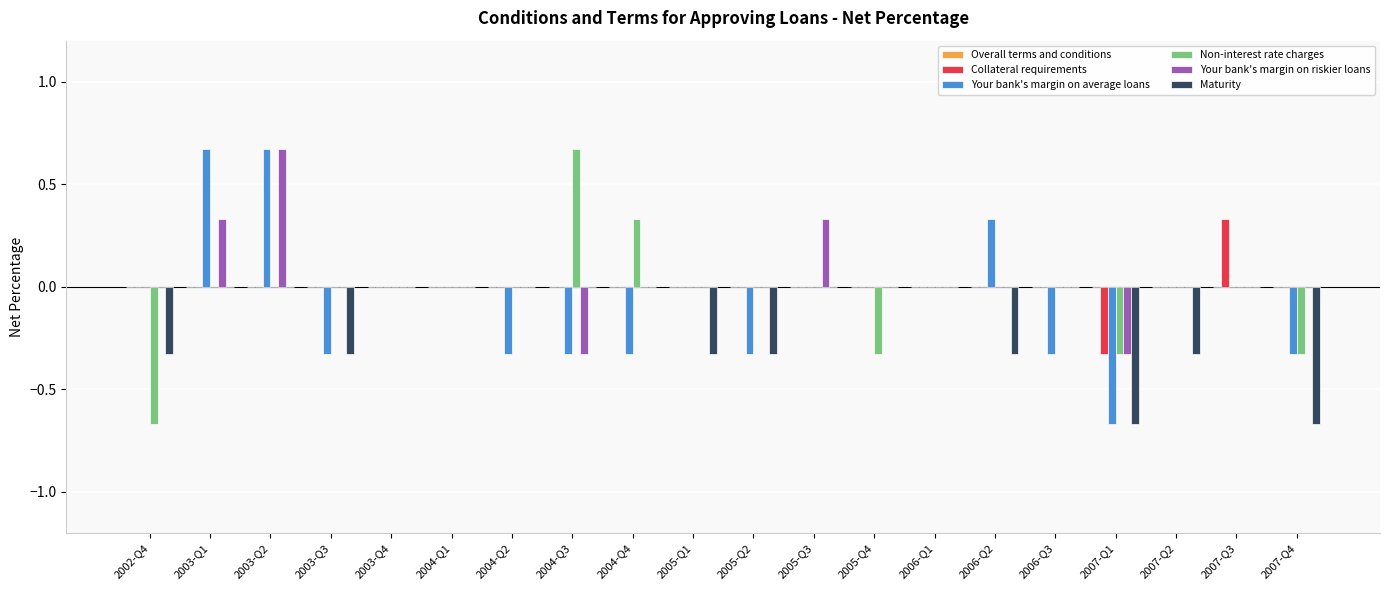

Is it true that Your bank's margin on riskier loans equals 0.0 at 2007-Q3?

True